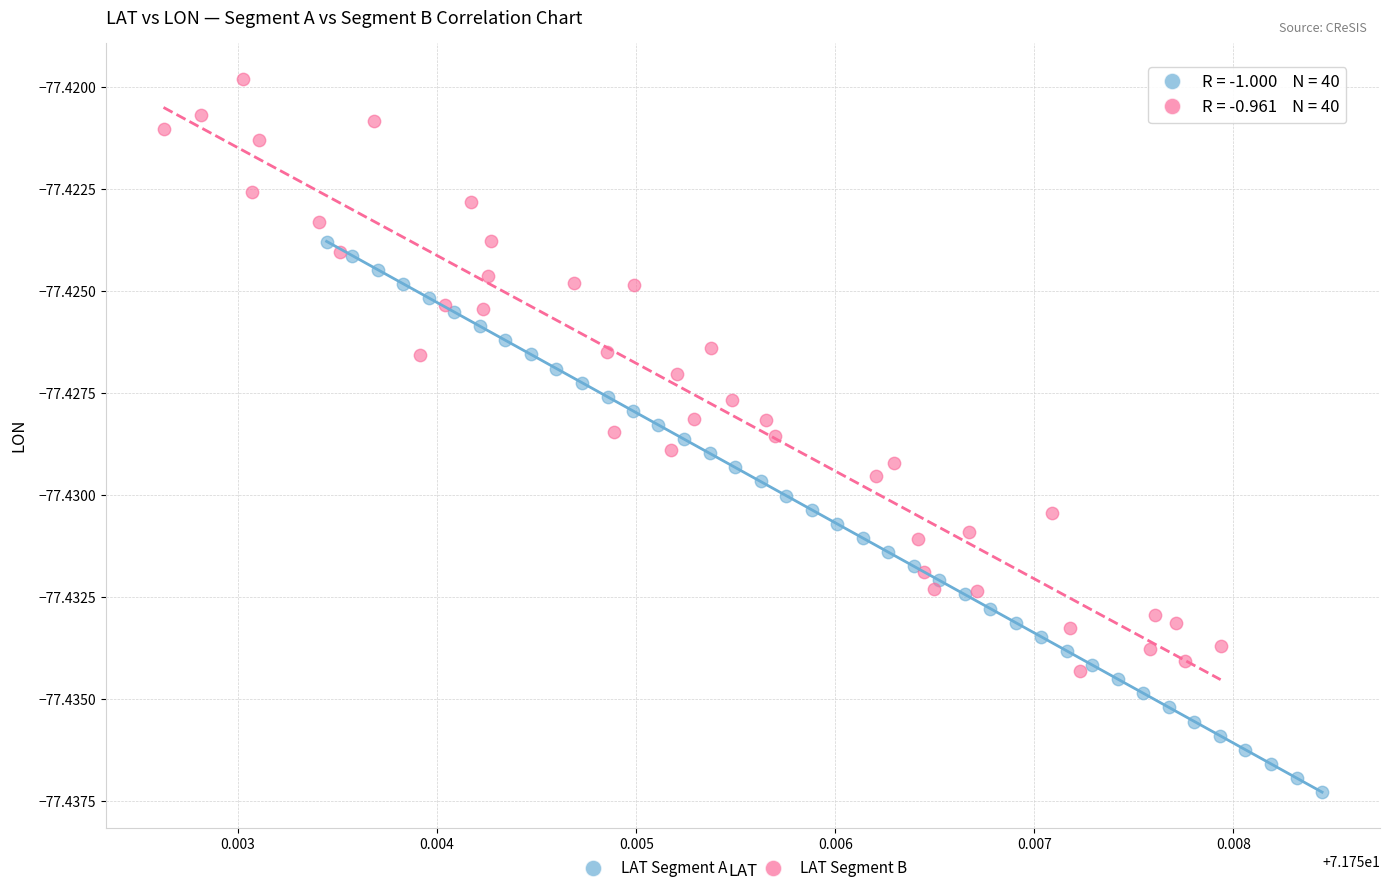

Which series reaches the minimum Y coordinate?

LAT Segment A